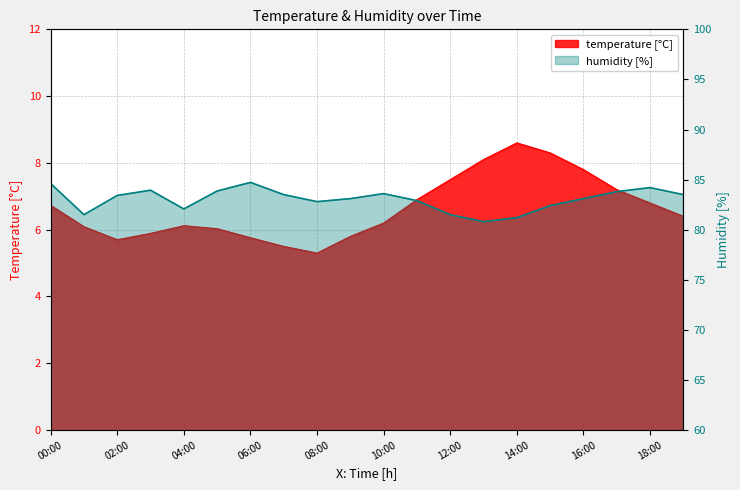

Count the number of categories in the chart.

20